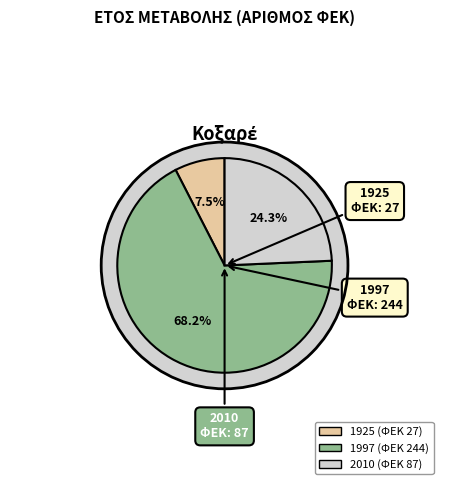

To the nearest percent, what is the difference between the 1997 and 2010 slice percentages?

44%